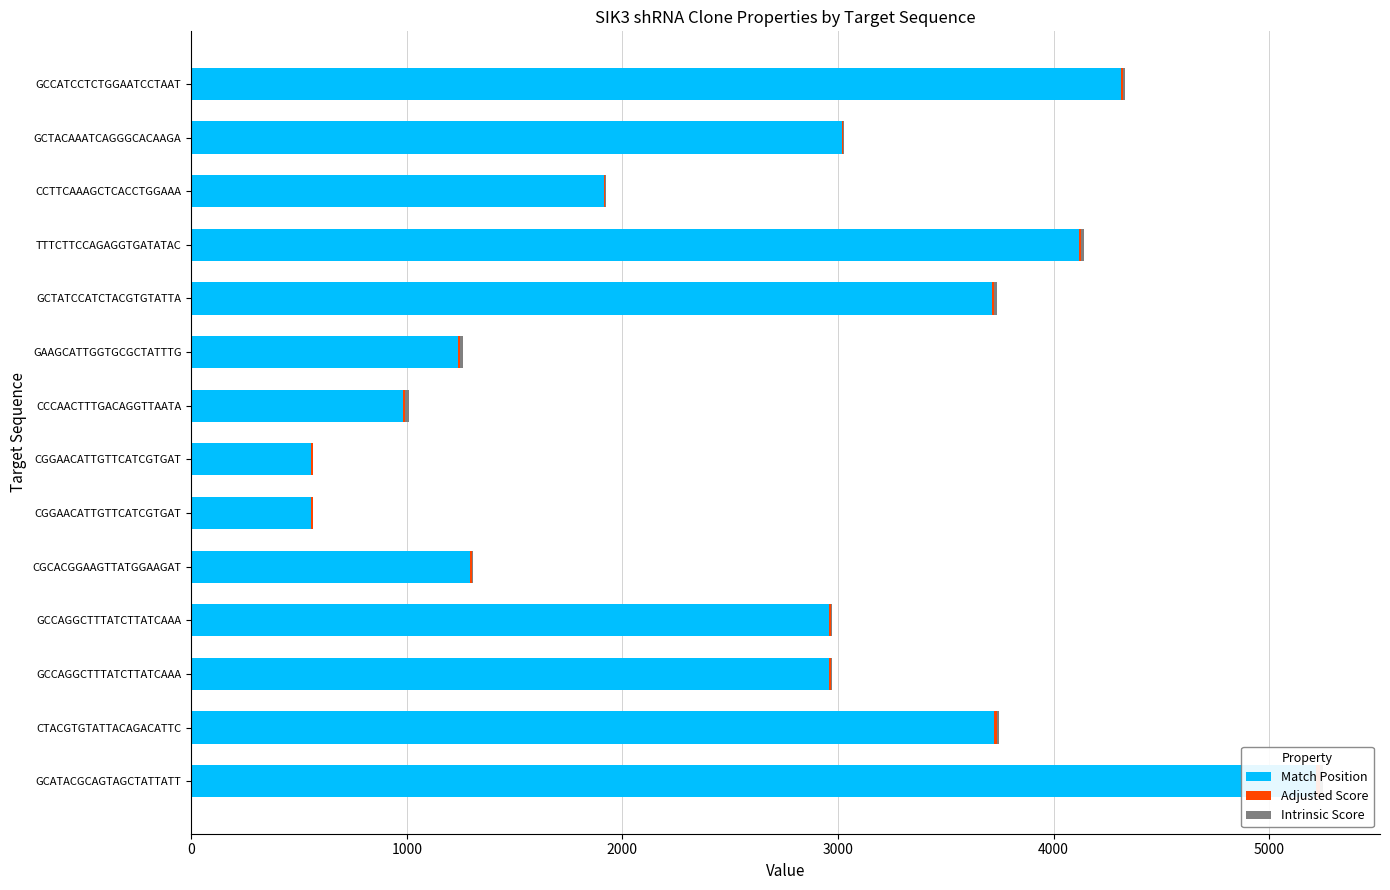

What is the minimum value shown in the chart?

3.5